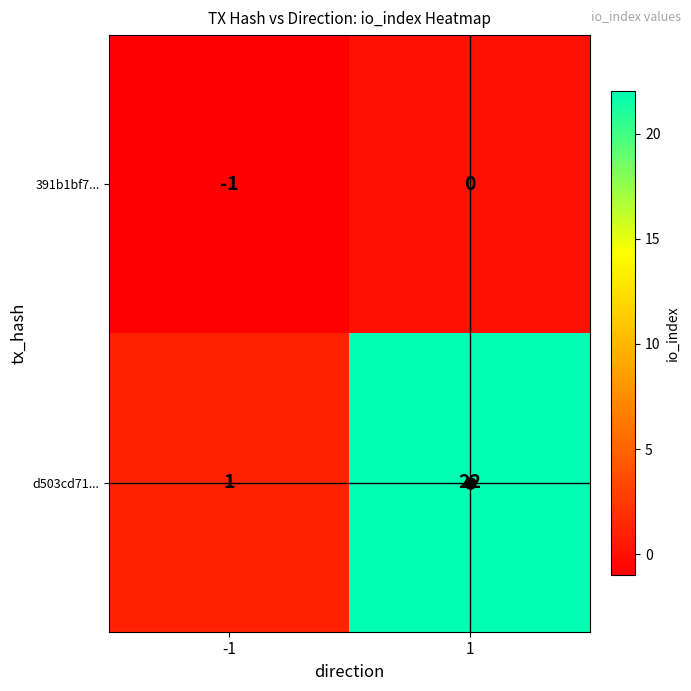

Rank the series by their average value, from lowest to highest.

391b1bf7..., d503cd71...